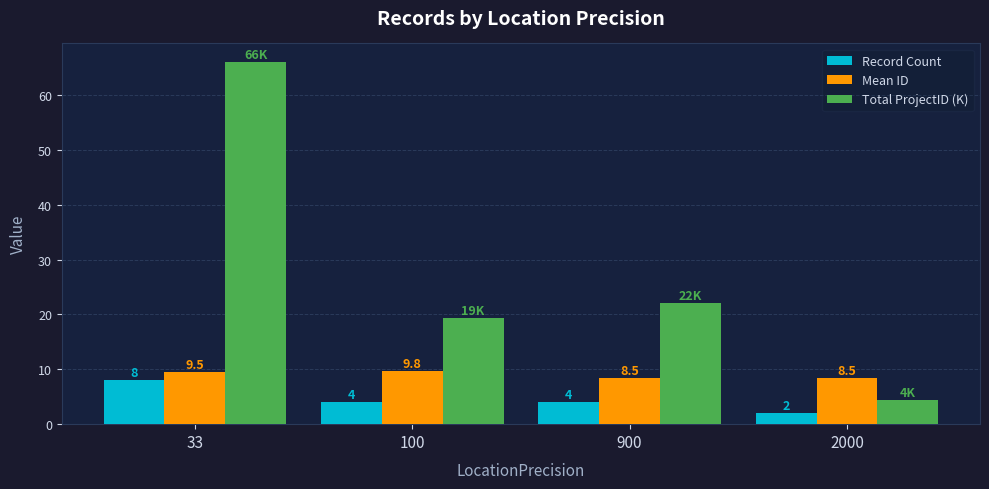

What is the difference between the second highest and minimum values in the Total ProjectID (K) series?

17.6